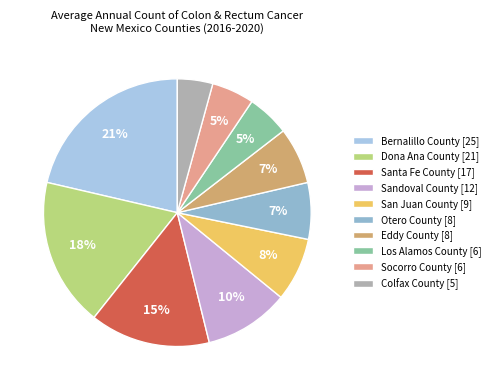

How many segments does this pie chart have?

10